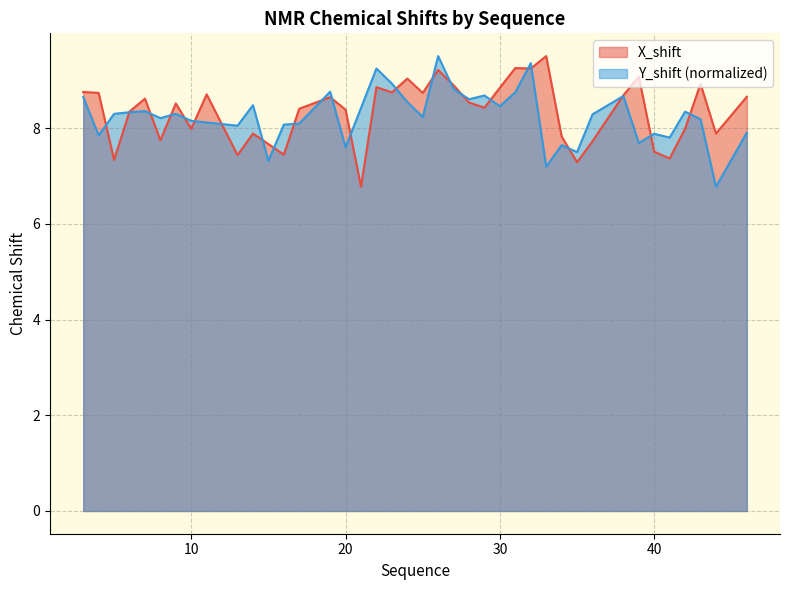

True or false: Y_shift has a value of 9.5 at 26.

True